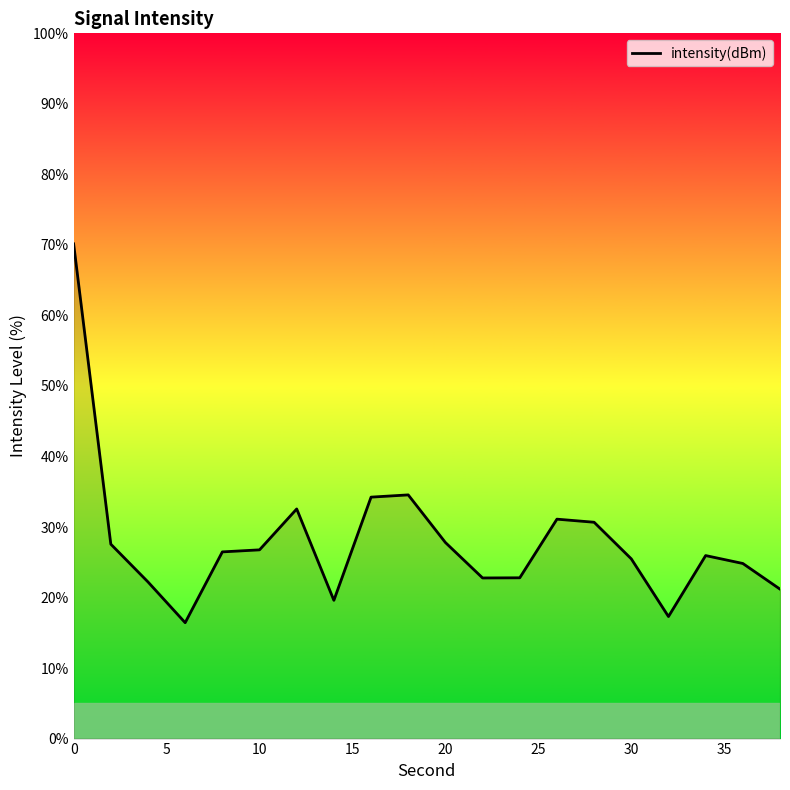

What is the maximum value shown in the chart?

70.1